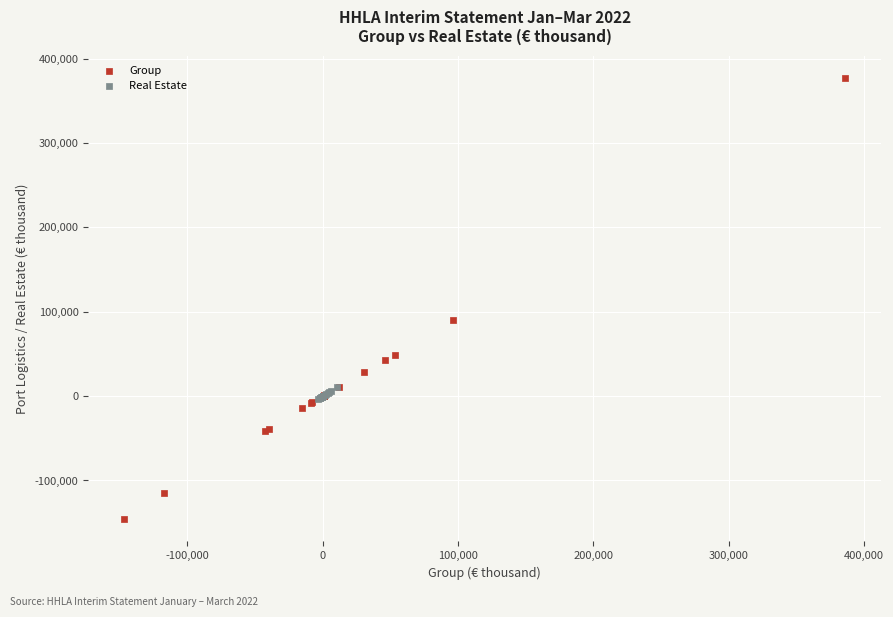

What are all the series names shown in the legend?

Group, Real Estate